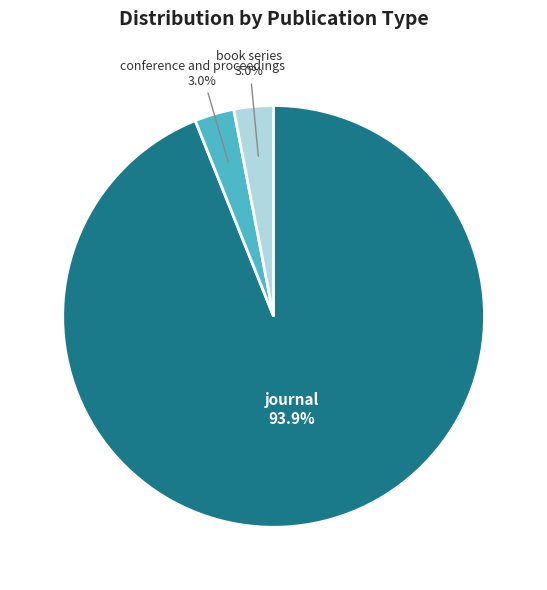

Does any single category account for the majority?

Yes